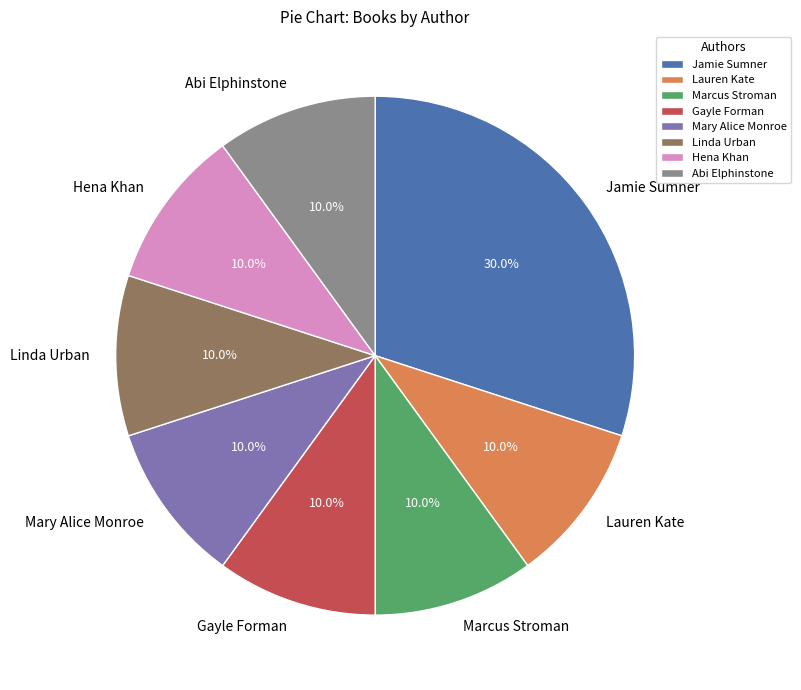

Count the number of slices in the pie.

8